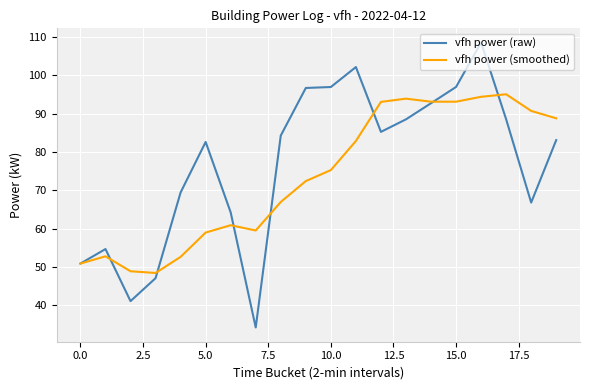

What is the minimum value shown in the chart?

34.2